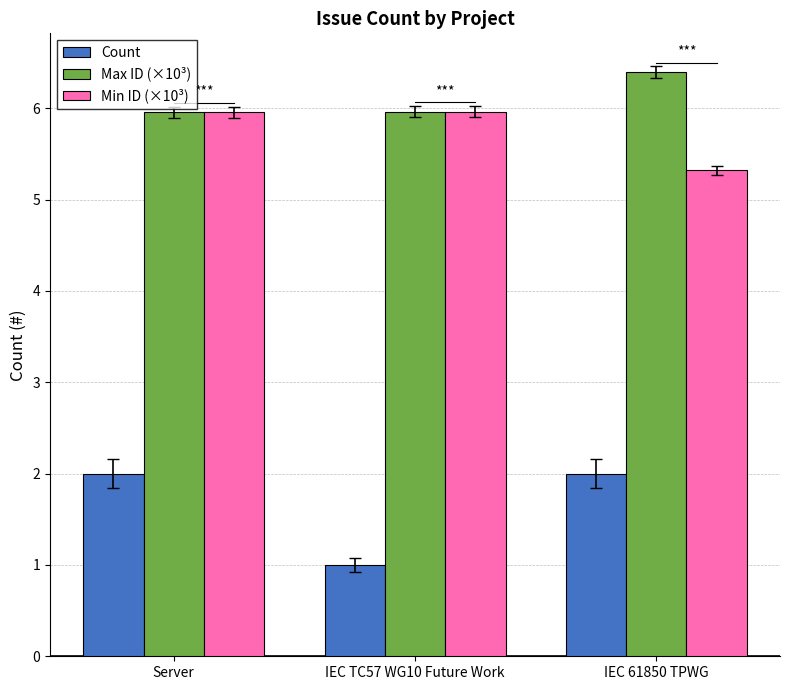

What is the highest value of the Max ID (×10³) series?

6.4